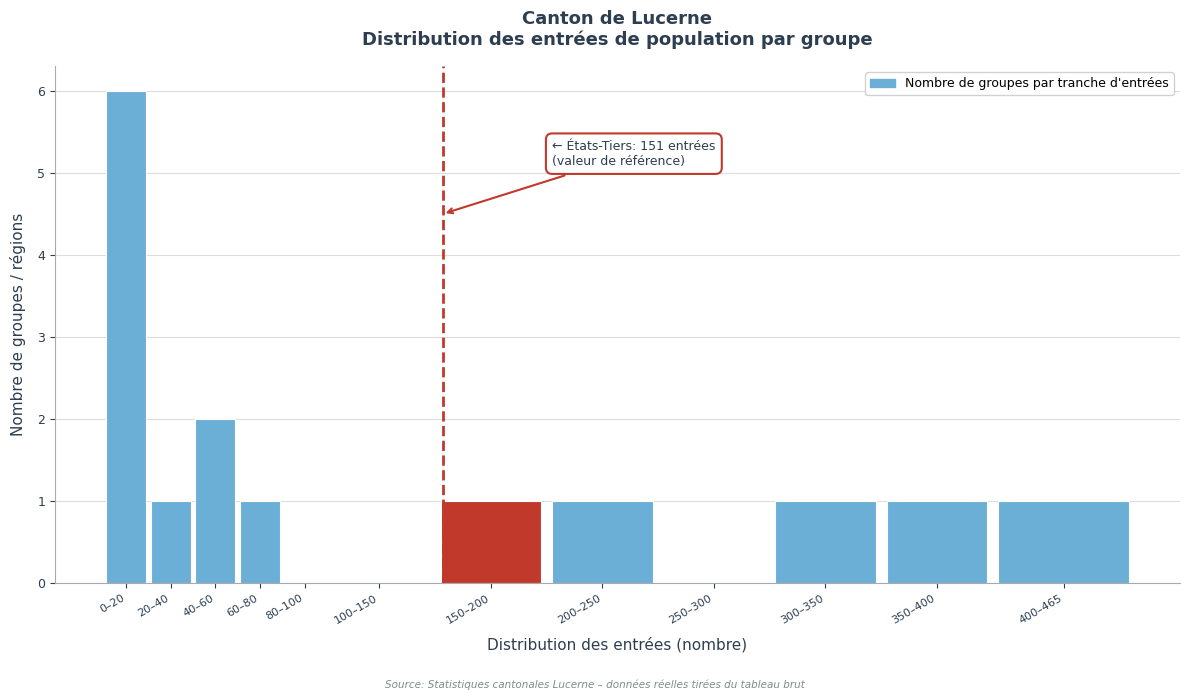

Reading left to right, transcribe all the data shown in this chart.

0–20=6	20–40=1	40–60=2	60–80=1	80–100=0	100–150=0	150–200=1	200–250=1	250–300=0	300–350=1	350–400=1	400–465=1